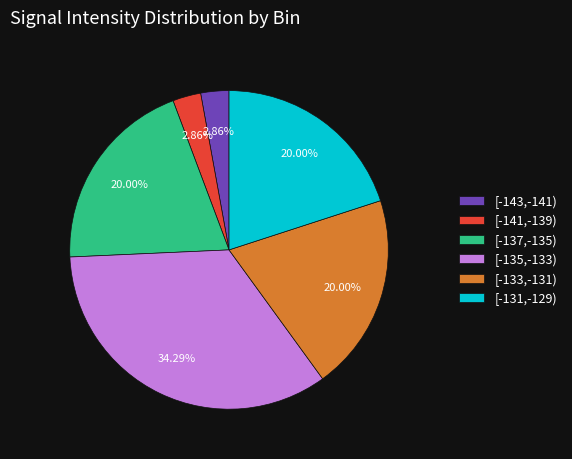

How many segments does this pie chart have?

6